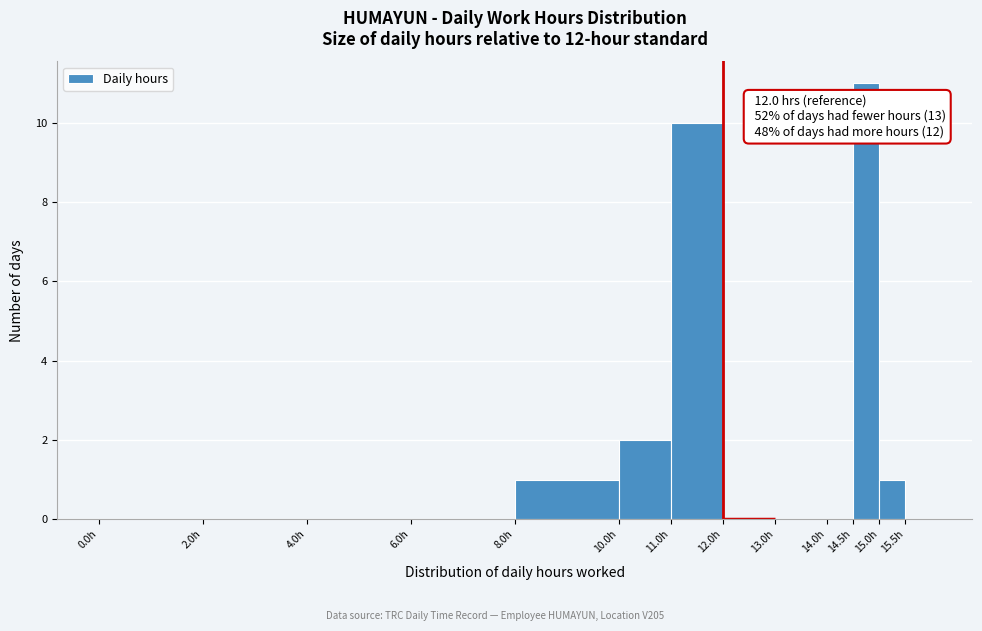

Which range on the x-axis has the tallest bar?

14.5 to 15.0